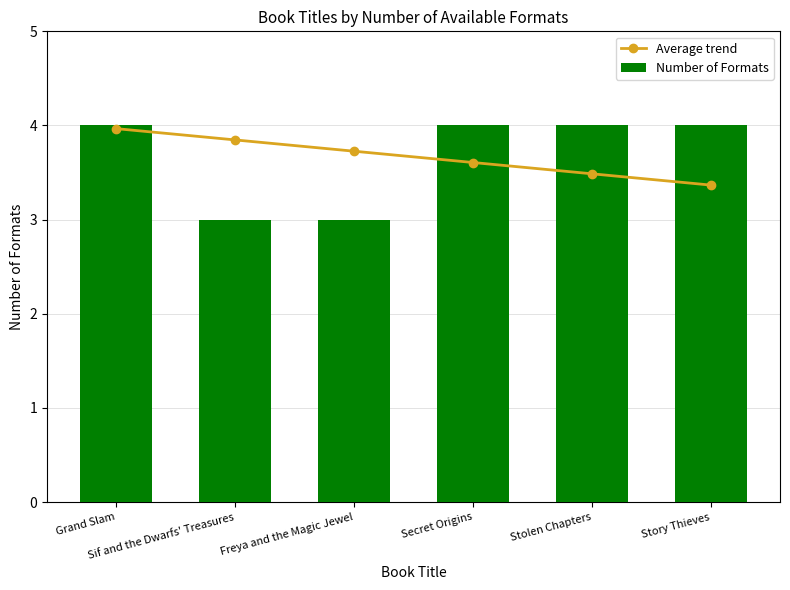

Between Grand Slam and Secret Origins, which series saw the biggest shift?

Average trend